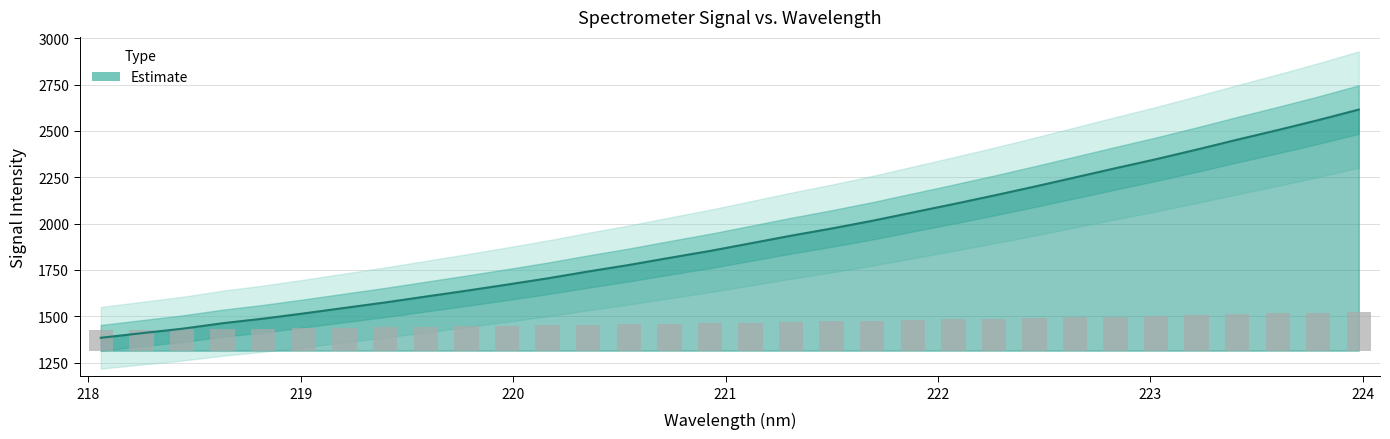

What is the difference between the values at 221.1174 and 218.2508?

484.9